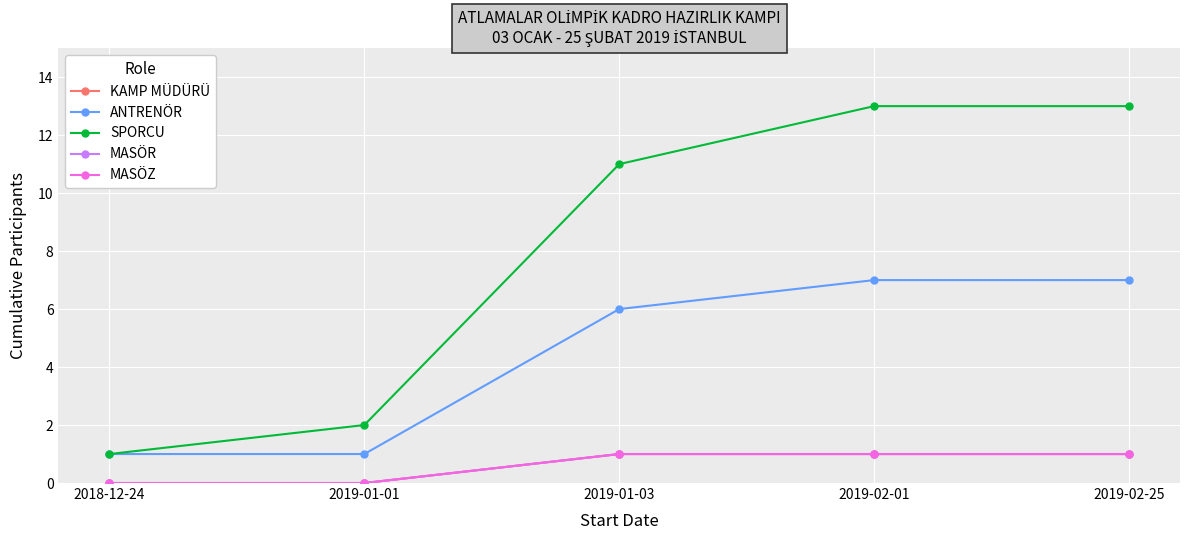

Does the chart have visible grid lines?

Yes